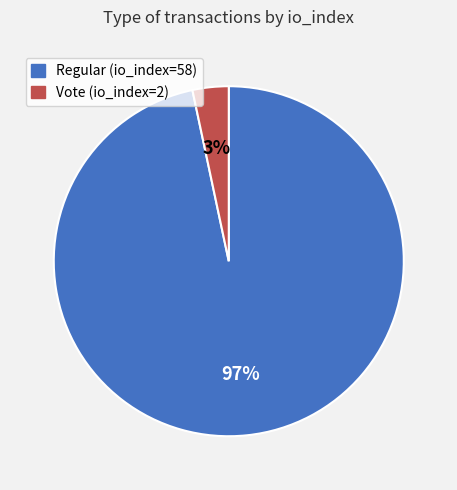

To the nearest percent, what portion does Vote (io_index=2) represent?

3%